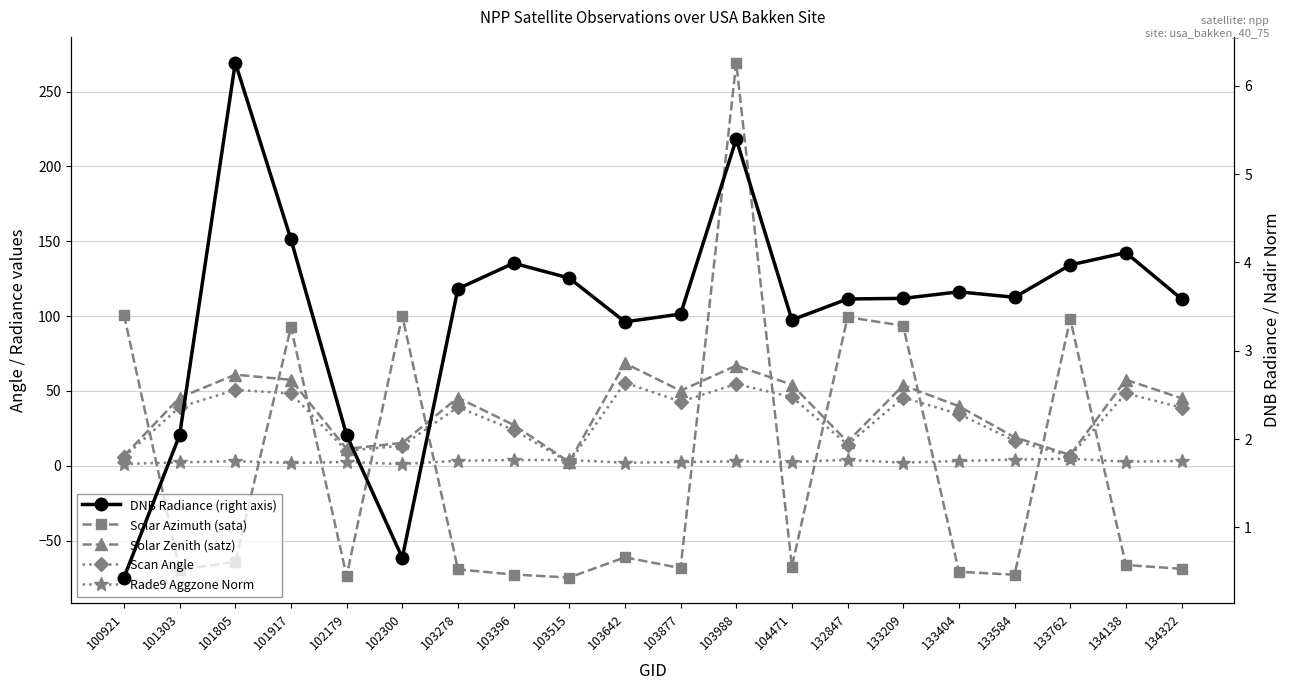

True or false: DNB Radiance (right axis) and Solar Azimuth (sata) cross at least once.

True